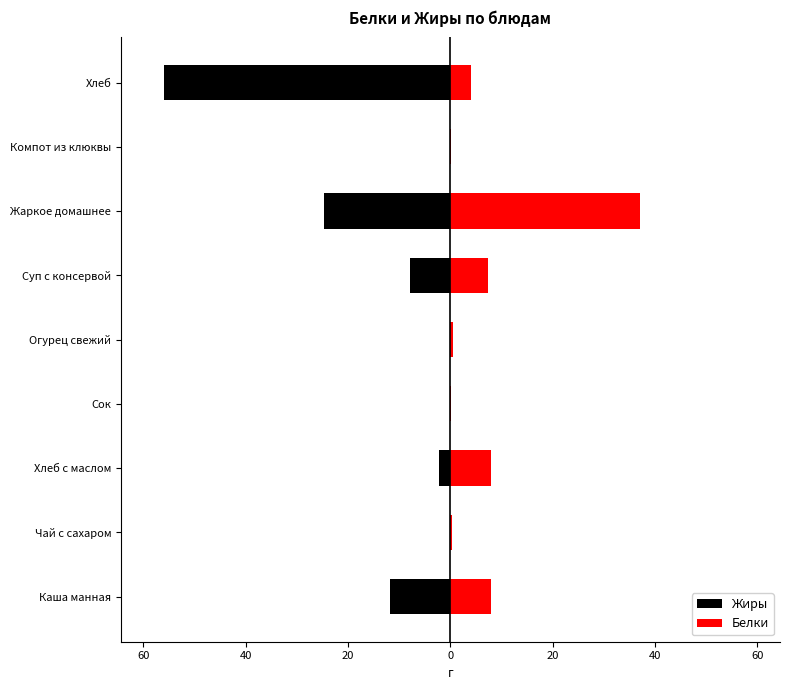

How many data points in Жиры are above -2?

4